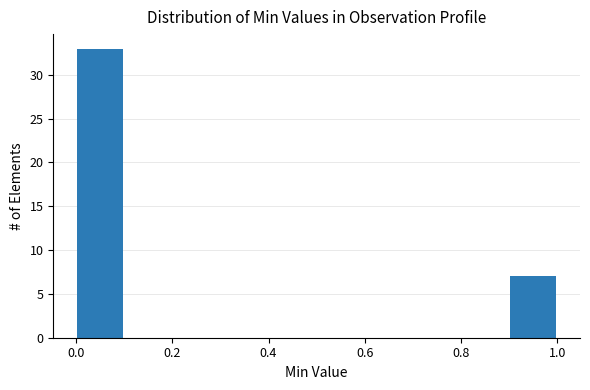

How tall is the bar that spans 0.9 to 1.0 on the x-axis? The values are not printed on the chart, so give them approximately, as read against the axis.

7